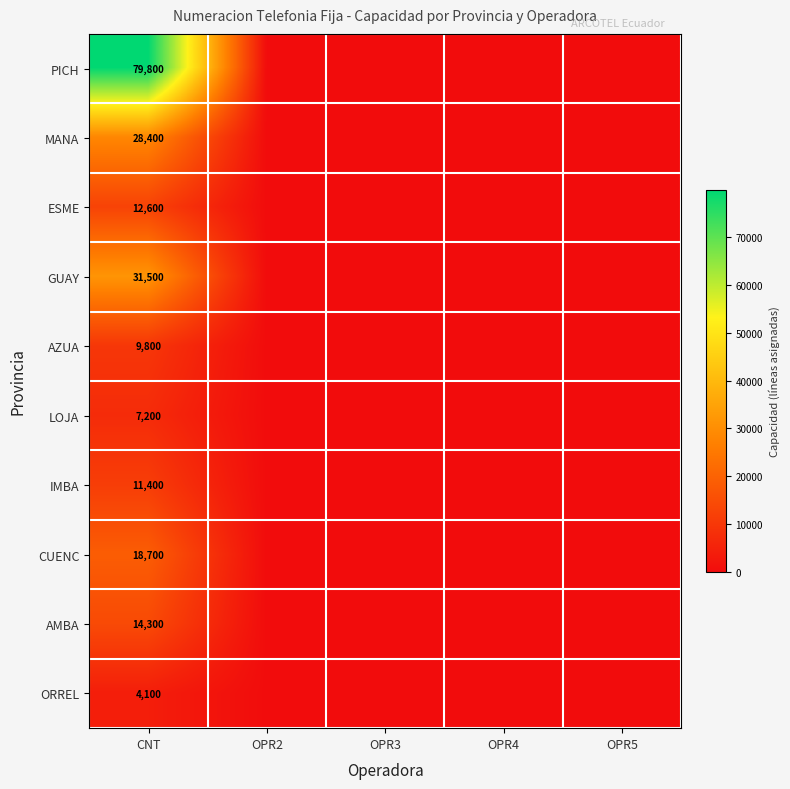

What is the difference between the highest and lowest values at CNT?

75700